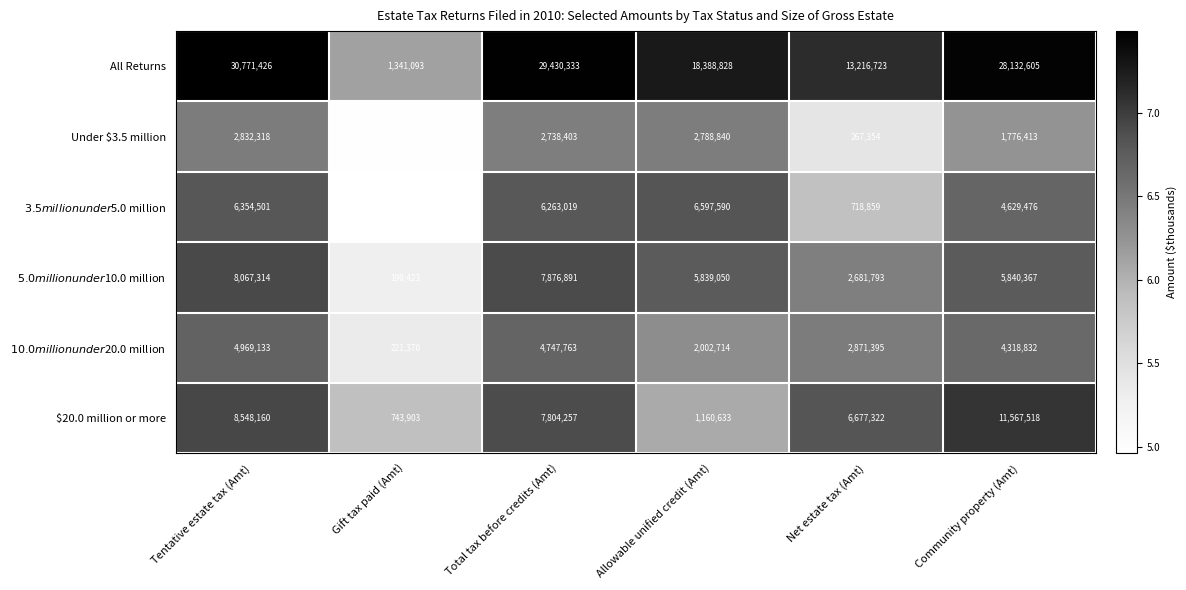

What is the spread (max minus min) of values at Community property (Amt)?

26356192